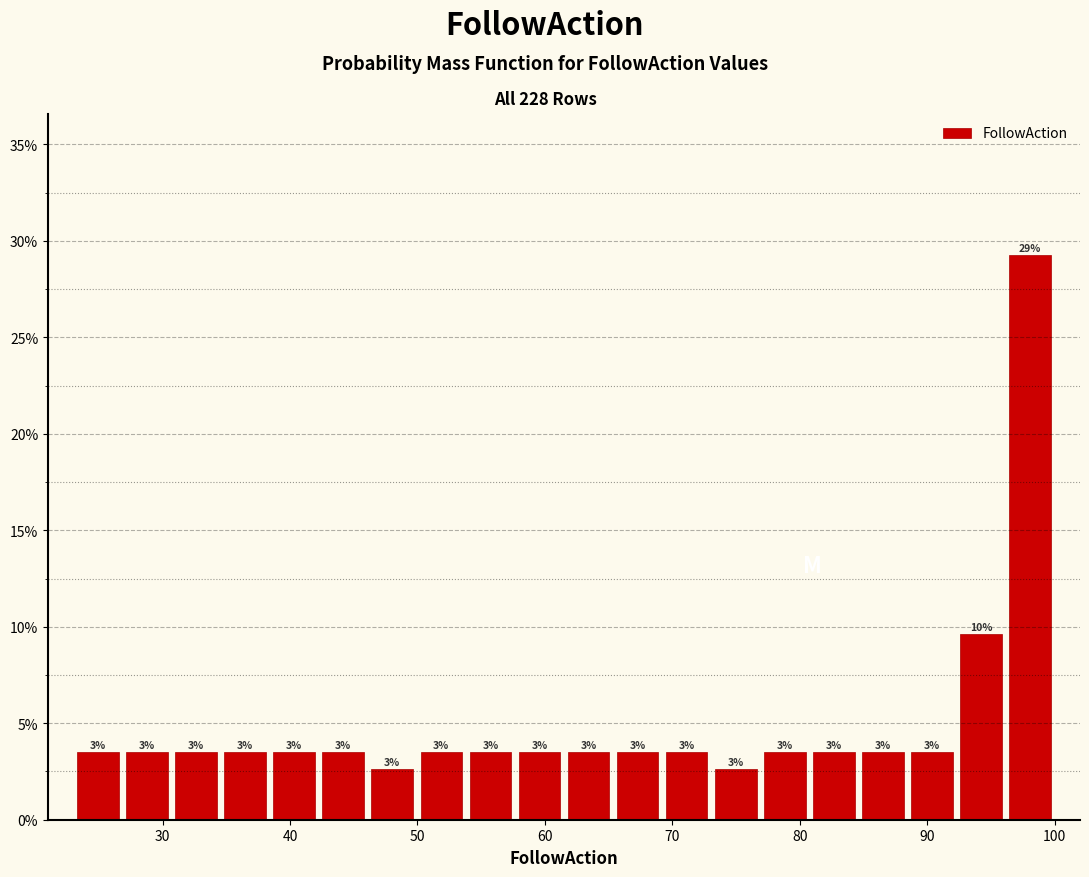

Read against the x-axis, roughly where is the centre of the tallest bar?

98